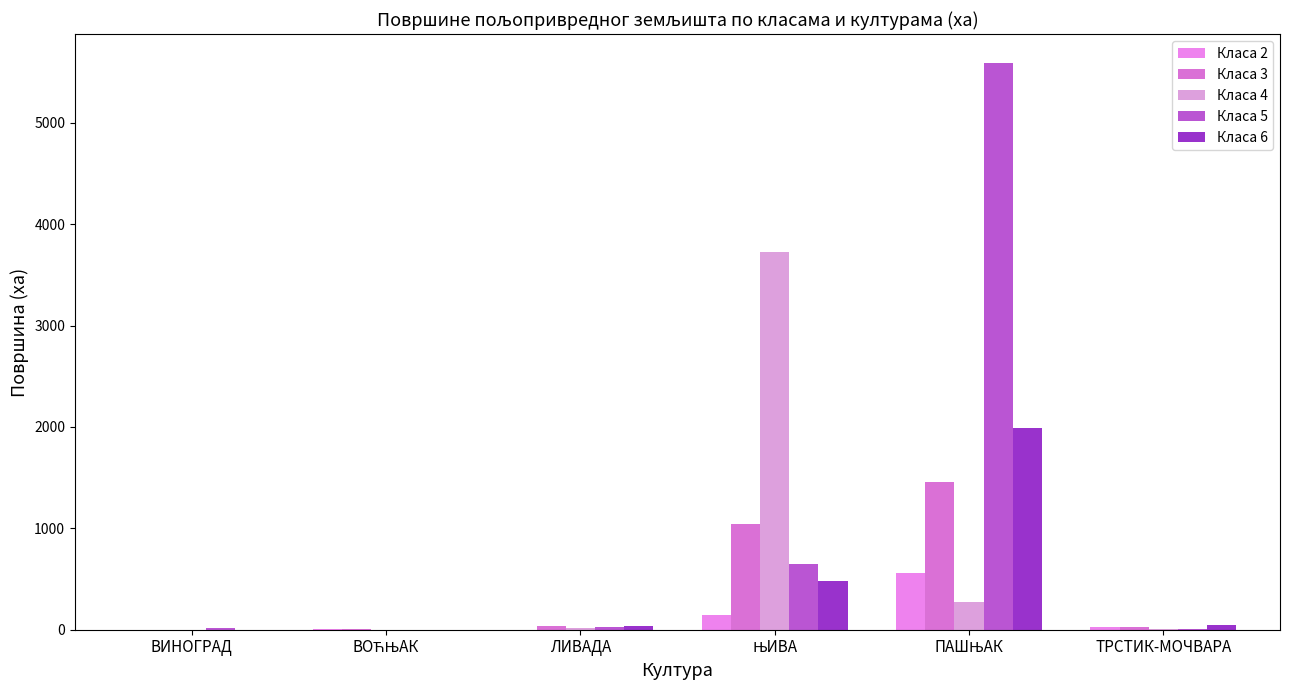

At how many categories does at least one series exceed 2422?

2